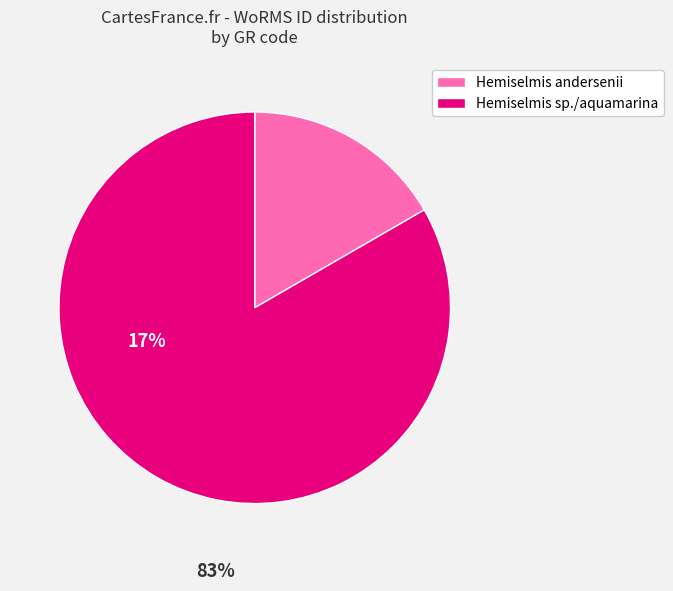

Does any single category account for the majority?

Yes